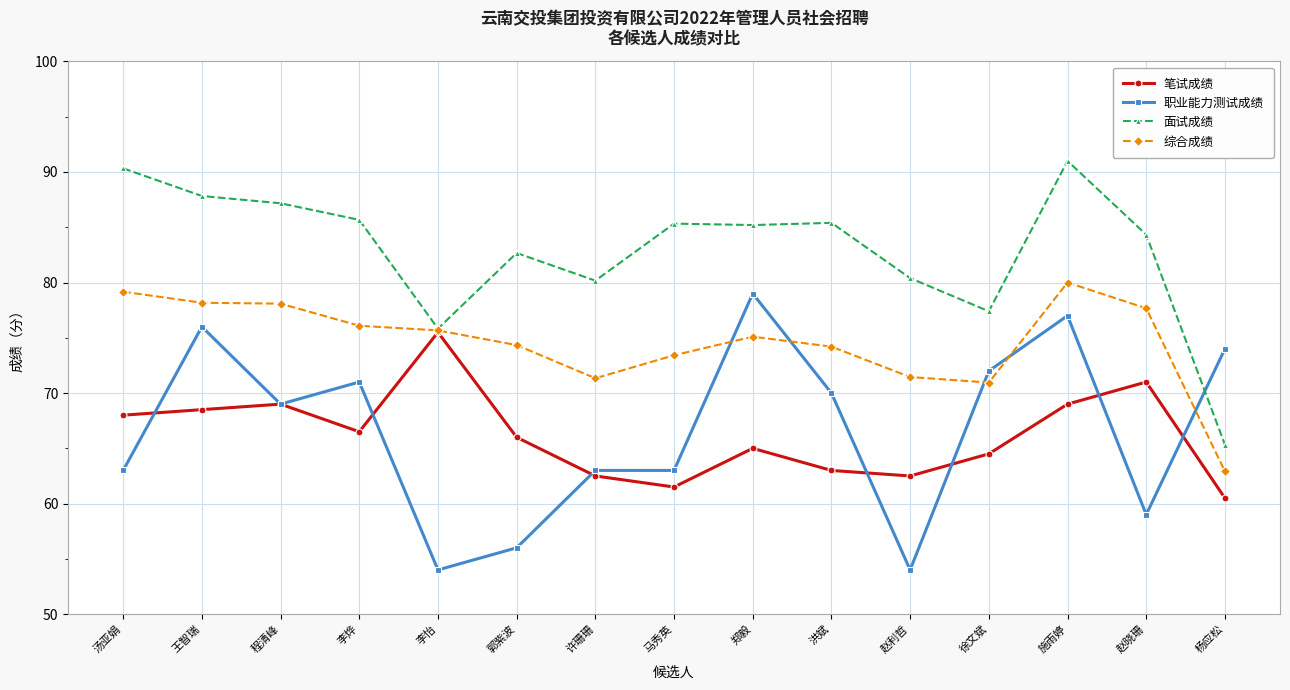

What are all the series names shown in the legend?

笔试成绩, 职业能力测试成绩, 面试成绩, 综合成绩